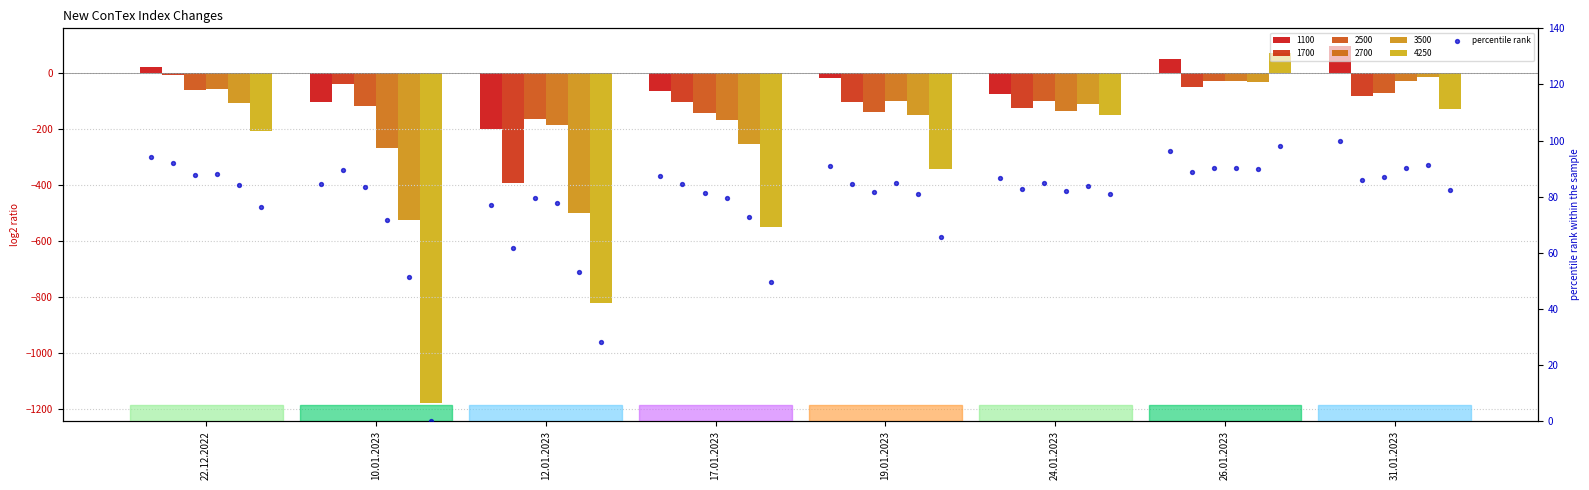

Which series reaches the maximum Y coordinate?

1100